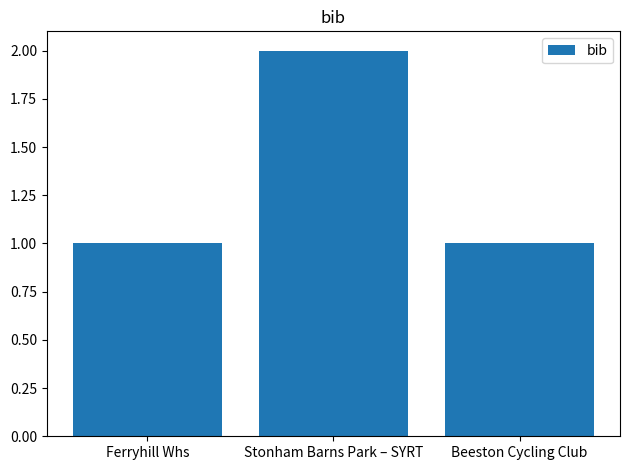

Is it true that the value at Ferryhill Whs is 1?

True